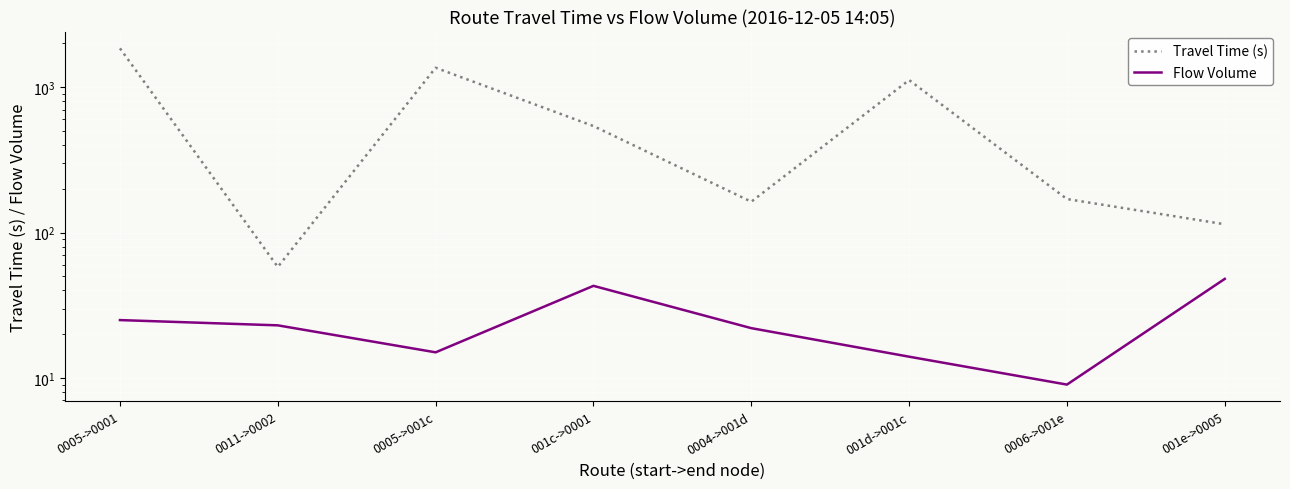

Where is the first local maximum for Travel Time (s)?

0005->001c